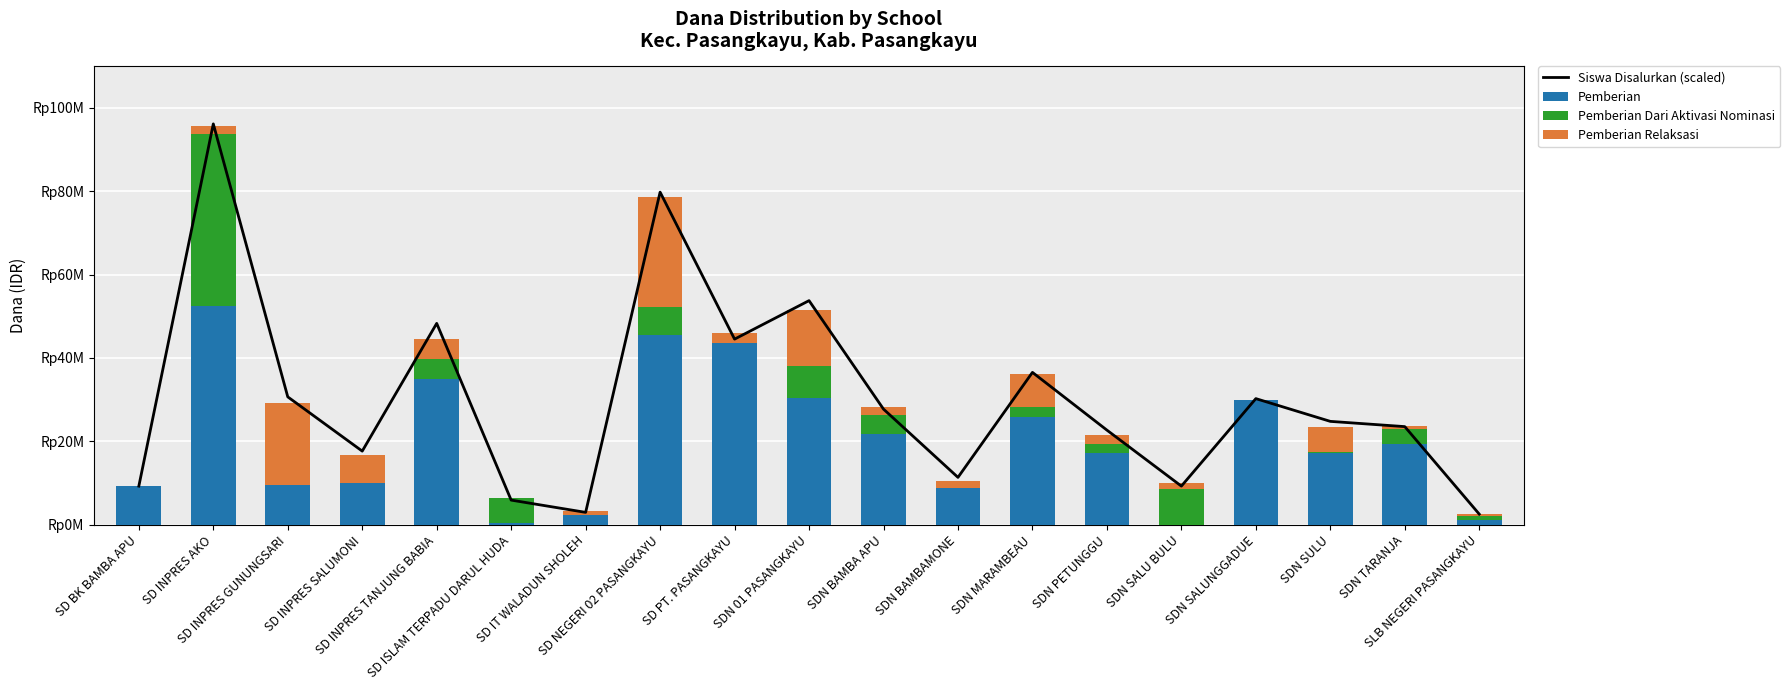

Is the value of Pemberian Dari Aktivasi Nominasi at SLB NEGERI PASANGKAYU greater than the value of Pemberian Relaksasi at SDN BAMBA APU?

No